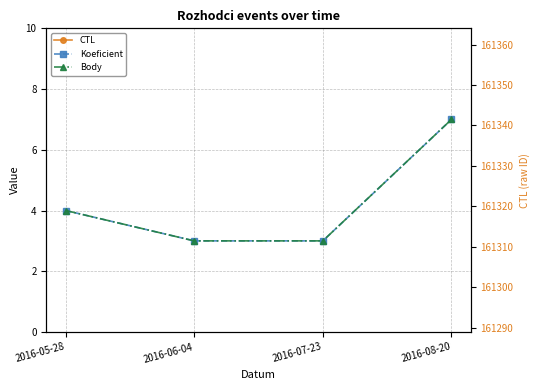

True or false: CTL and CTL (right axis) cross at least once.

False